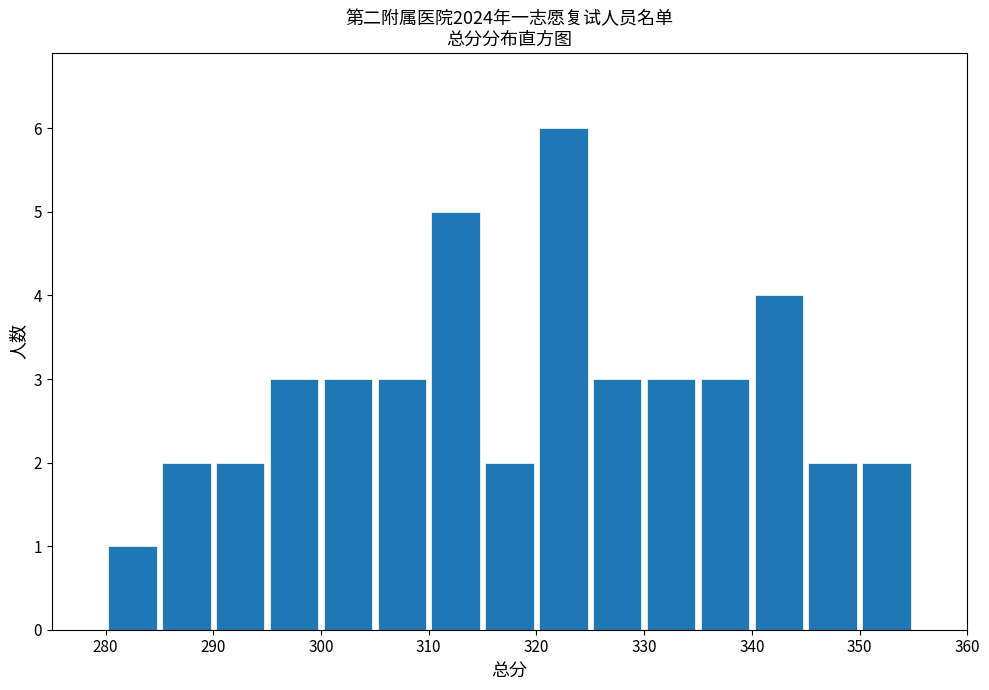

Reading left to right, transcribe this chart: for each bar, give the range it covers on the x-axis and its height. The values are not printed on the chart, so give them approximately, as read against the axis.

280 to 285: 1
285 to 290: 2
290 to 295: 2
295 to 300: 3
300 to 305: 3
305 to 310: 3
310 to 315: 5
315 to 320: 2
320 to 325: 6
325 to 330: 3
330 to 335: 3
335 to 340: 3
340 to 345: 4
345 to 350: 2
350 to 355: 2